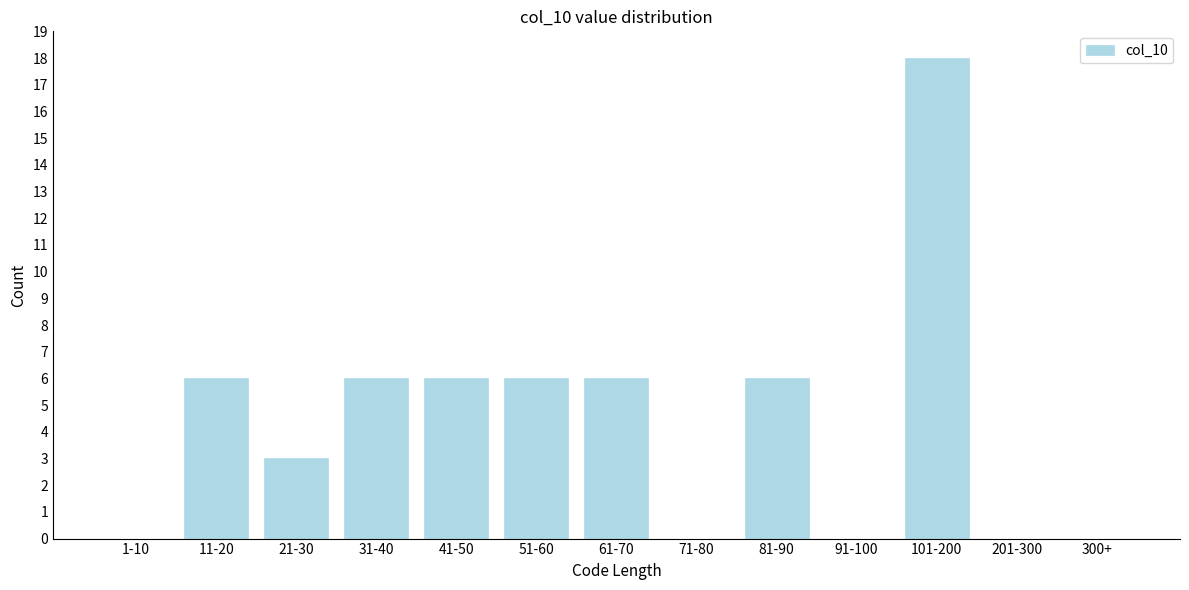

Reading left to right, transcribe all the data shown in this chart.

1-10=0	11-20=6	21-30=3	31-40=6	41-50=6	51-60=6	61-70=6	71-80=0	81-90=6	91-100=0	101-200=18	201-300=0	300+=0